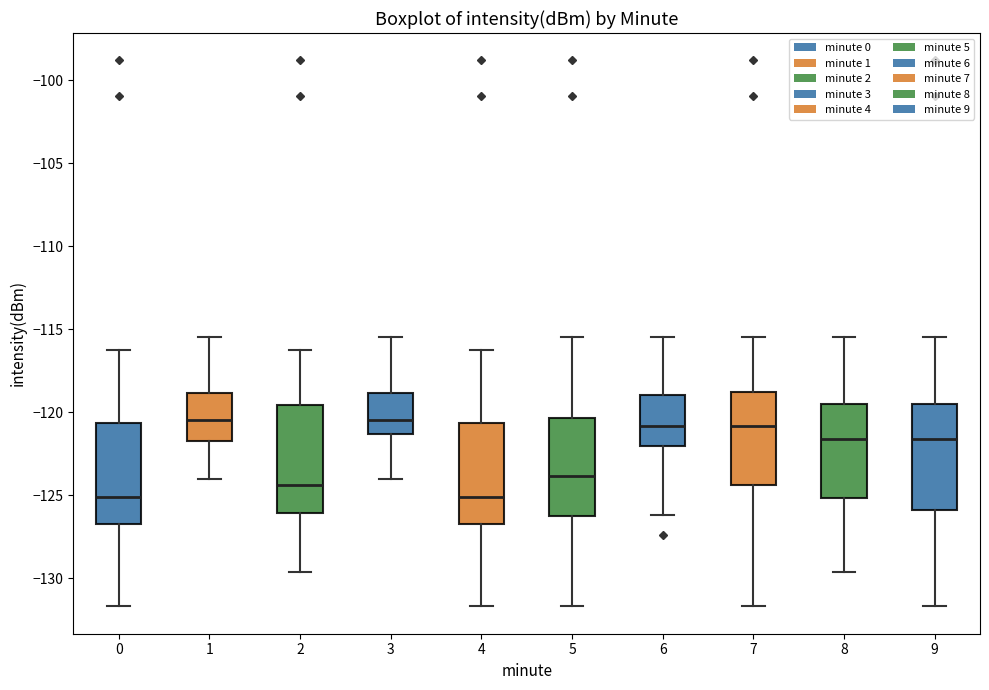

Reading left to right, read every box against the y-axis: the position of its median line, the range the box covers, and the ends of its whiskers. The values are not printed on the chart, so give them approximately, as read against the axis.

0: median -125.0, box -126.5 to -120.5, whiskers -131.5 to -116.0
1: median -120.5, box -122.0 to -119.0, whiskers -124.0 to -115.5
2: median -124.5, box -126.0 to -119.5, whiskers -129.5 to -116.0
3: median -120.5, box -121.5 to -119.0, whiskers -124.0 to -115.5
4: median -125.0, box -126.5 to -120.5, whiskers -131.5 to -116.0
5: median -124.0, box -126.5 to -120.5, whiskers -131.5 to -115.5
6: median -121.0, box -122.0 to -119.0, whiskers -126.0 to -115.5
7: median -121.0, box -124.5 to -119.0, whiskers -131.5 to -115.5
8: median -121.5, box -125.0 to -119.5, whiskers -129.5 to -115.5
9: median -121.5, box -126.0 to -119.5, whiskers -131.5 to -115.5